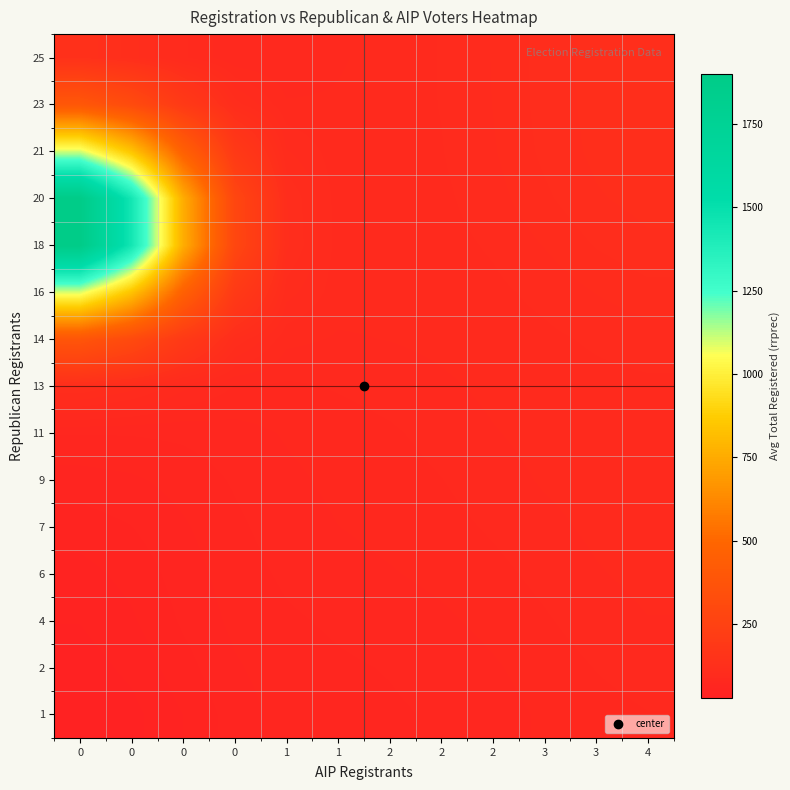

Between 4 and 0, which is larger?

4